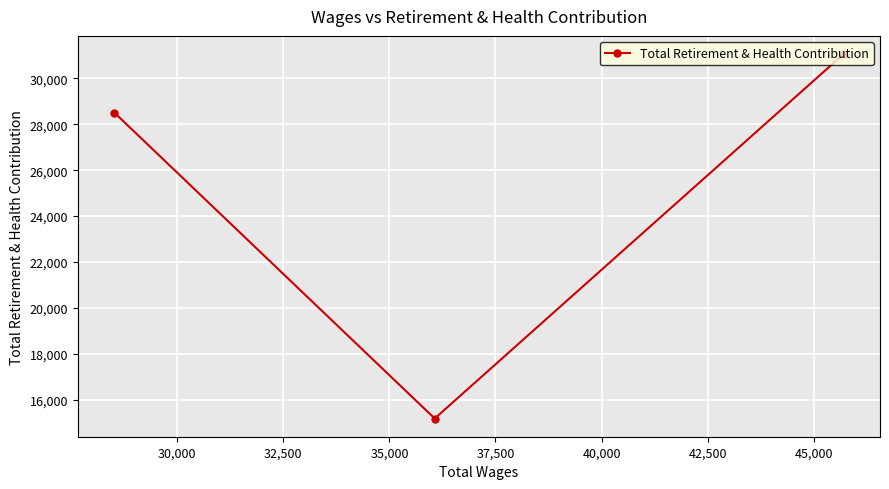

What is the value of the 2nd point from the left?

15192